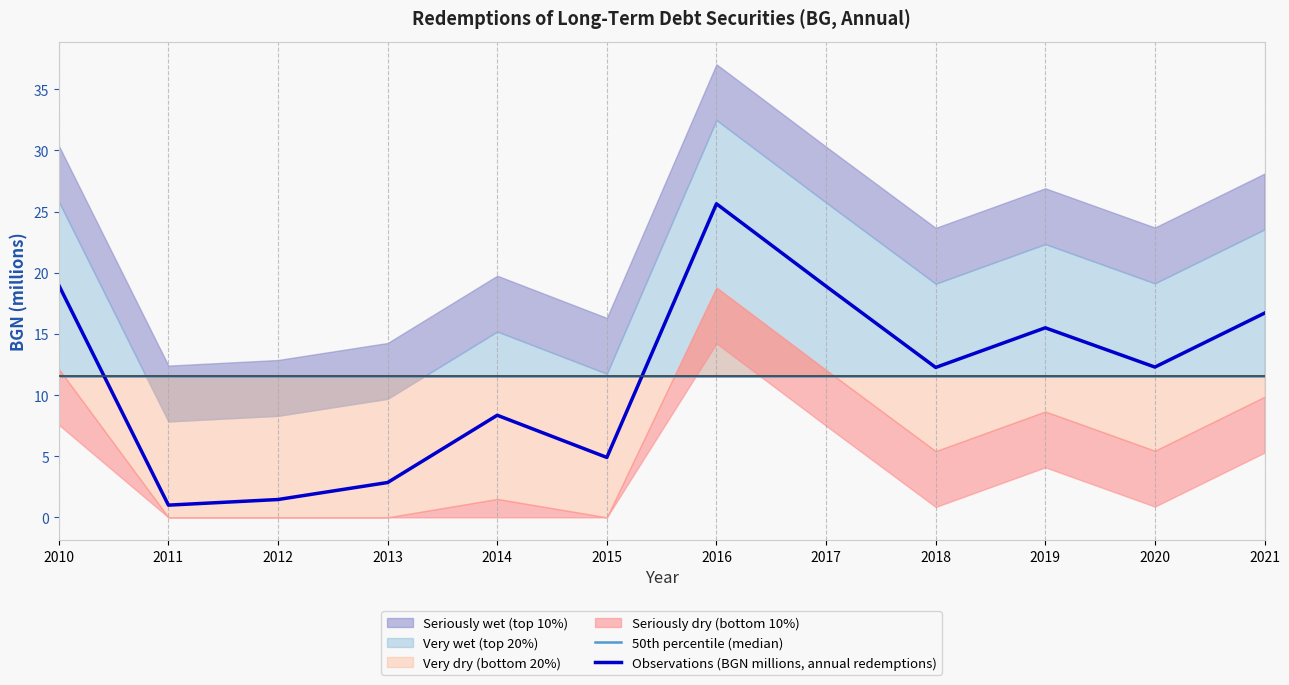

True or false: Observations (BGN millions, annual redemptions) has a value of 12.3 at 2017.

False